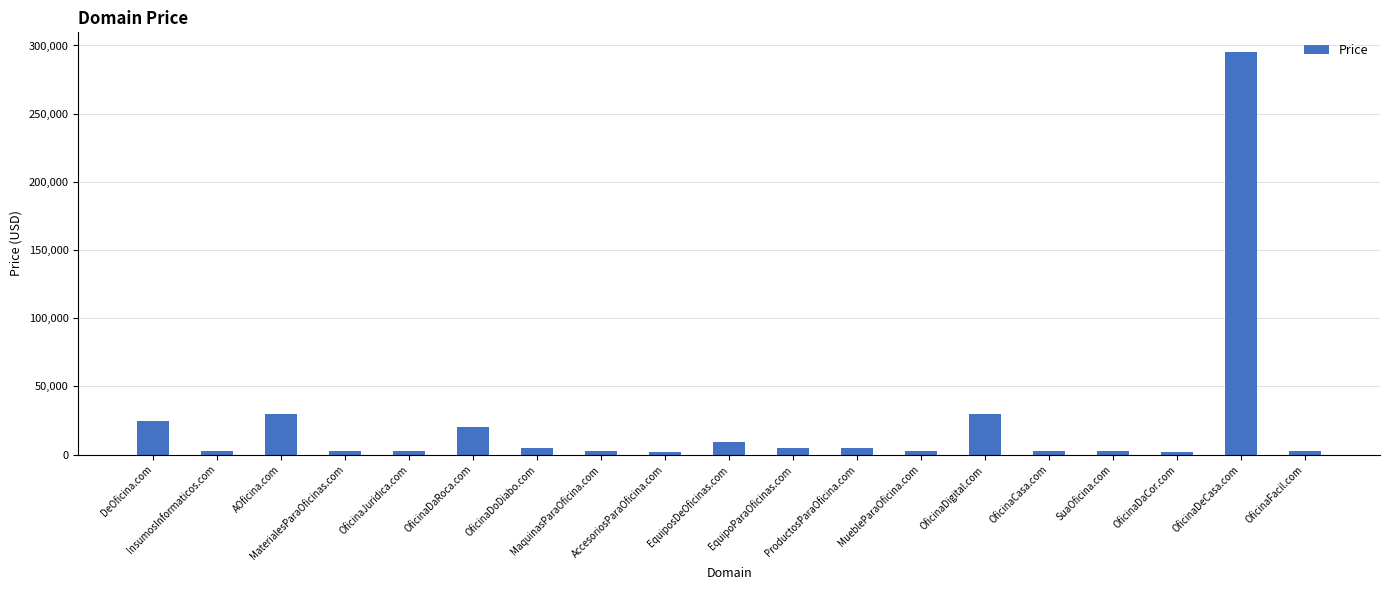

What is the maximum value shown in the chart?

294888